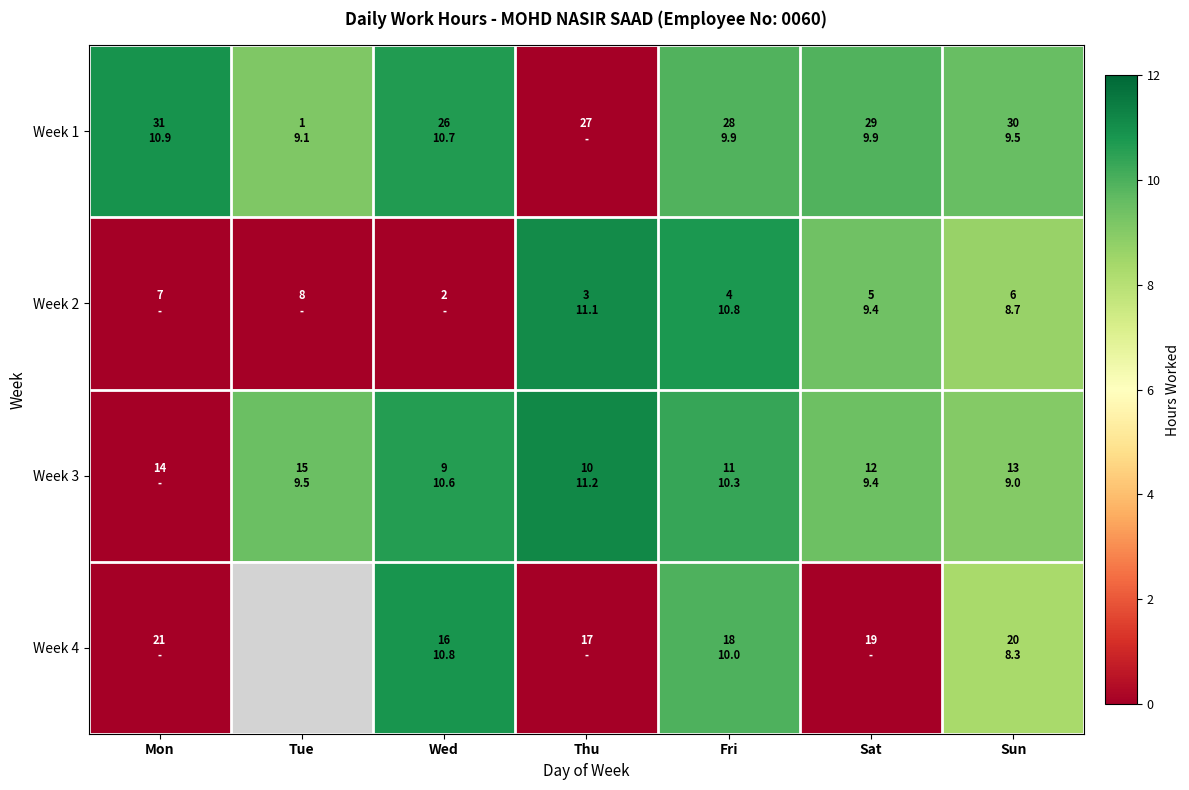

Which series changed the most between Mon and Sun?

Week 3